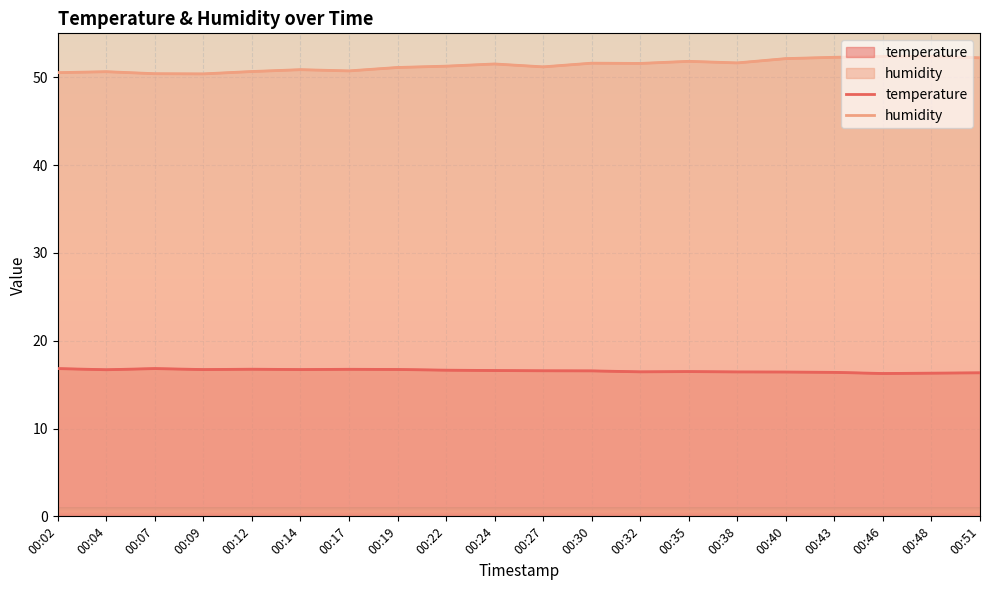

What is the difference between the highest and lowest values at 00:40?

35.7